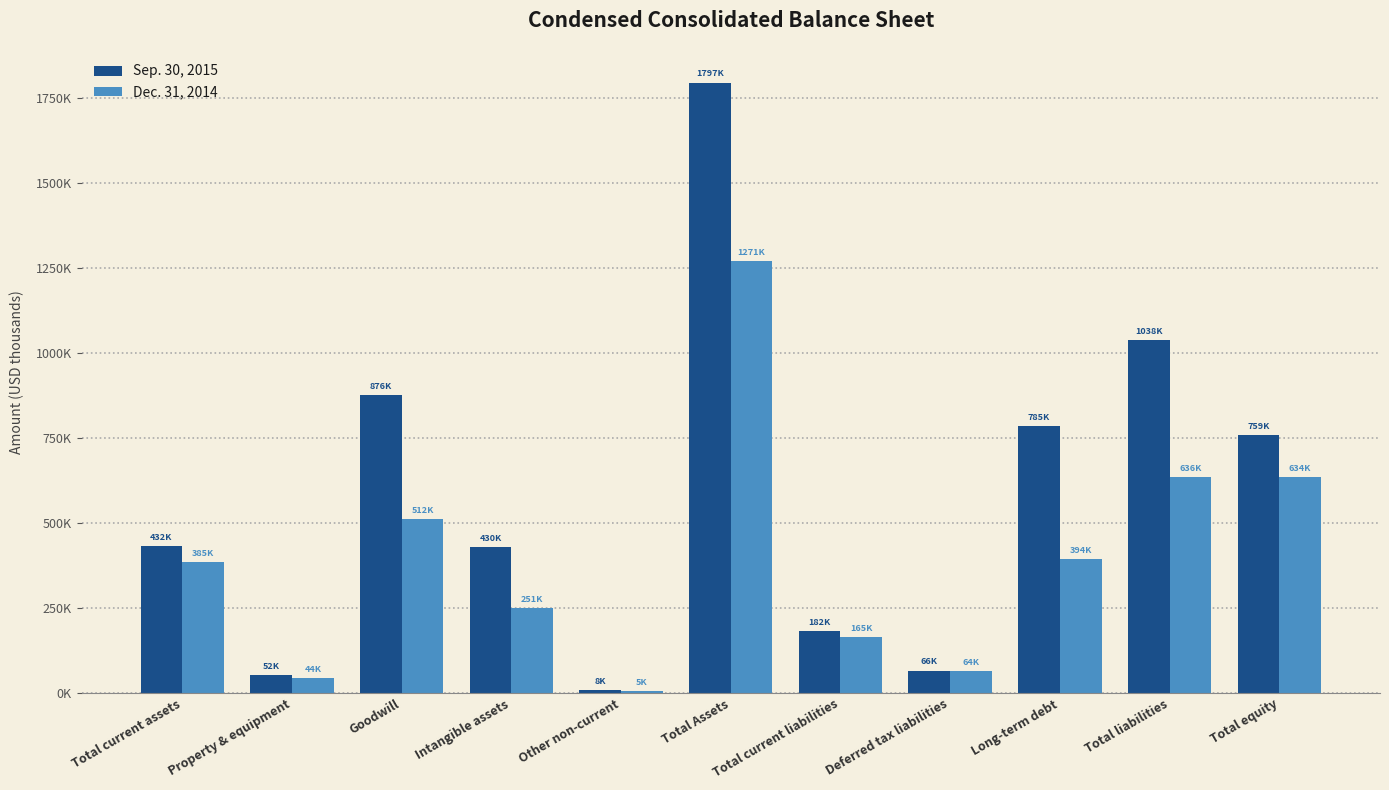

Which series has the largest total across all categories?

Sep. 30, 2015